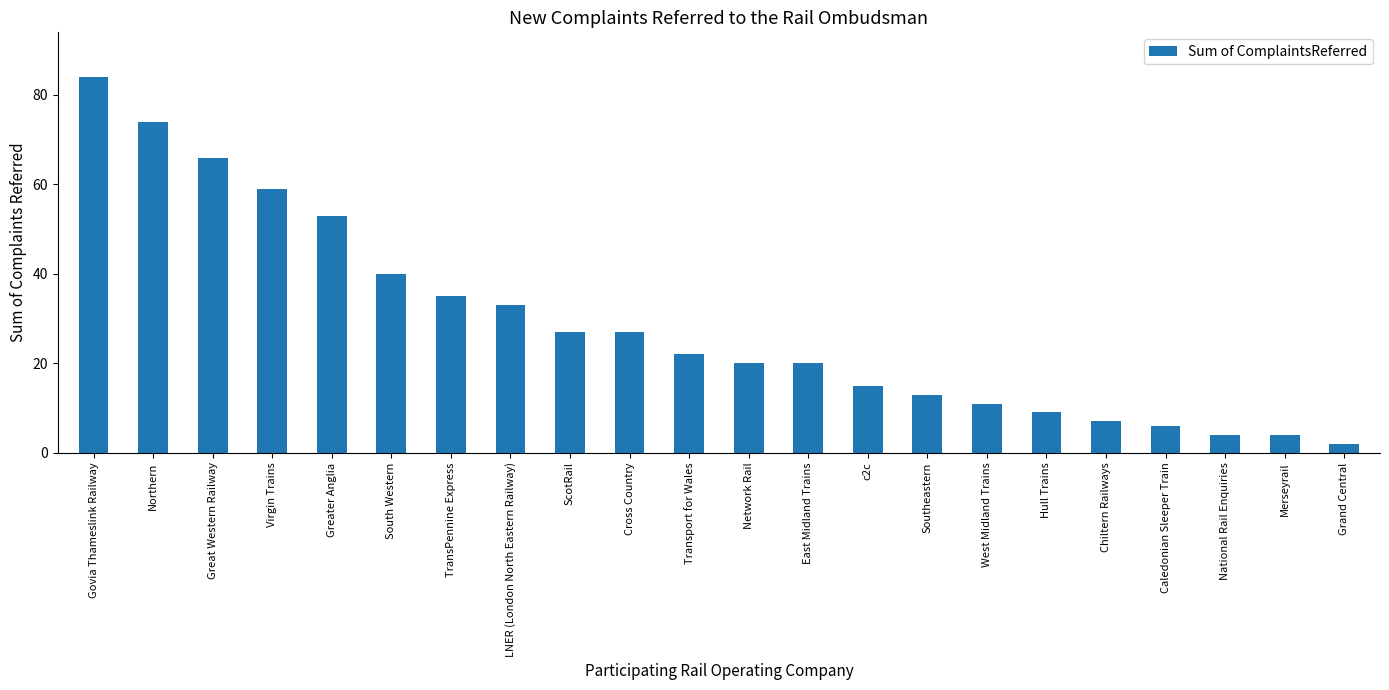

What is the minimum value shown in the chart?

2